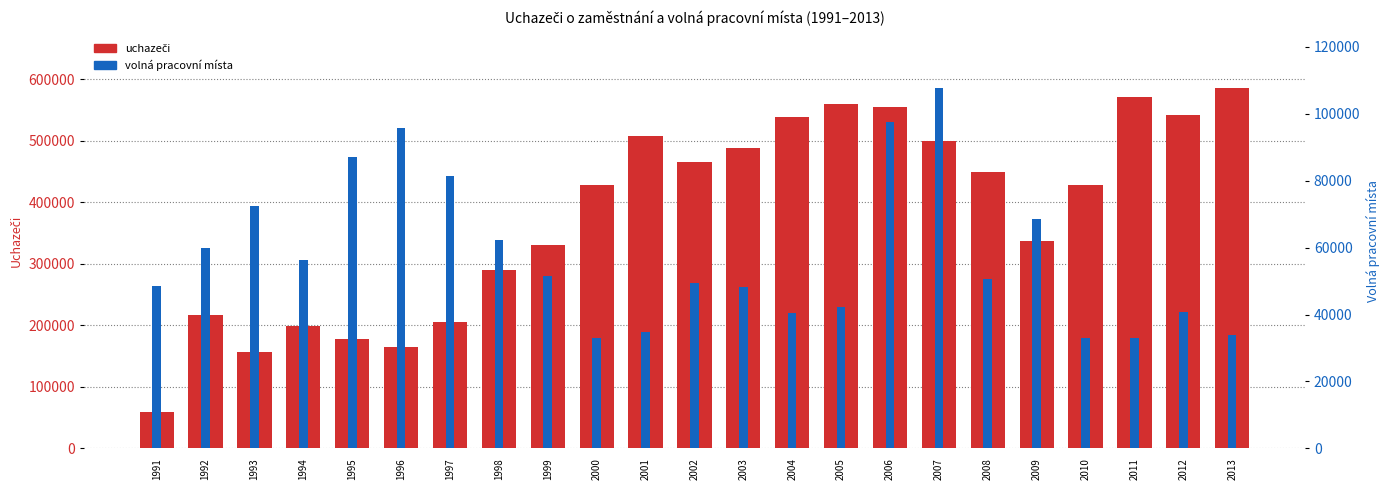

What is the smallest value displayed?

32924